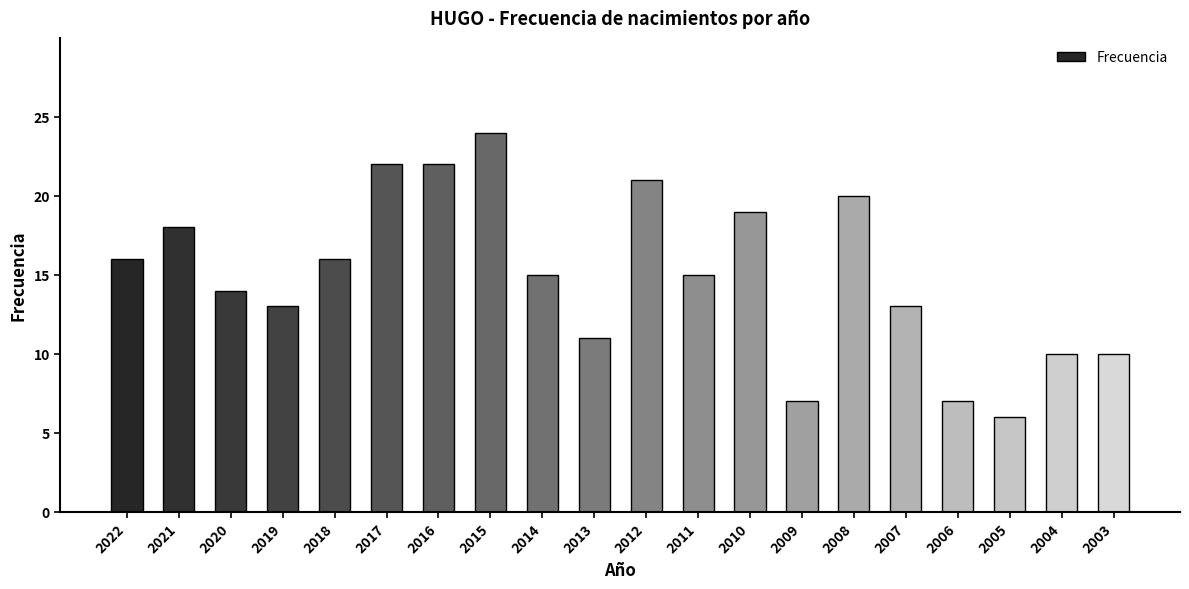

Are the bars grouped side by side (vs. stacked)?

No